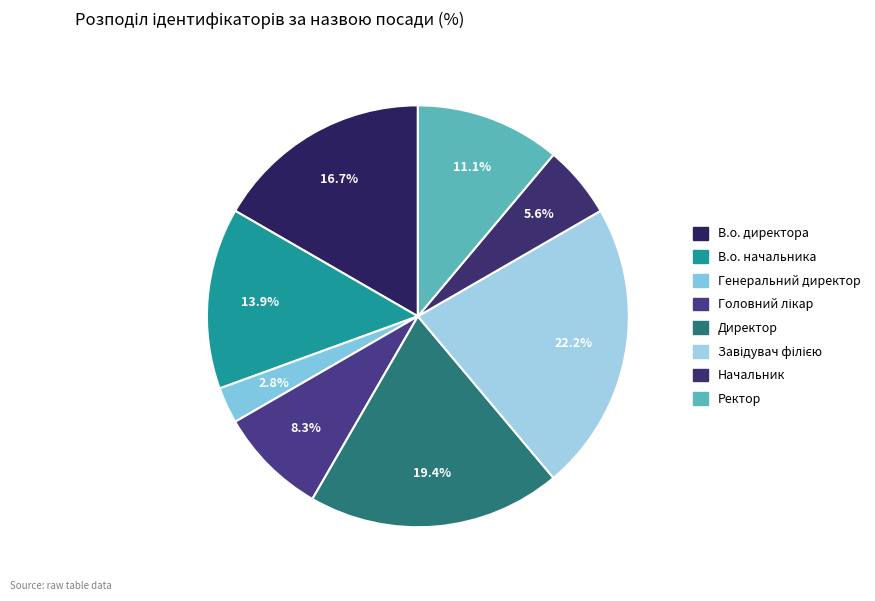

How many segments does this pie chart have?

8